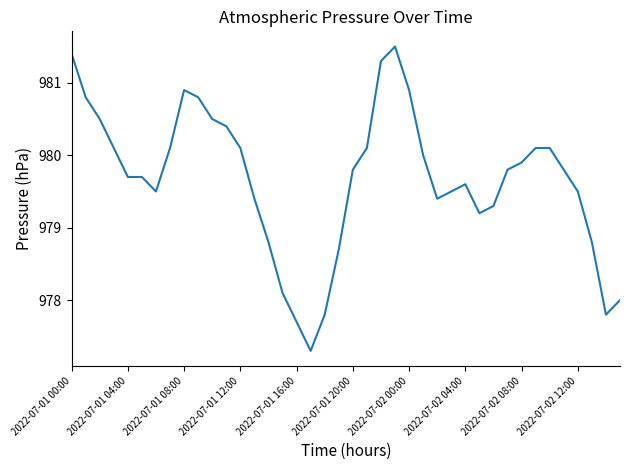

What is the minimum value shown in the chart?

977.3